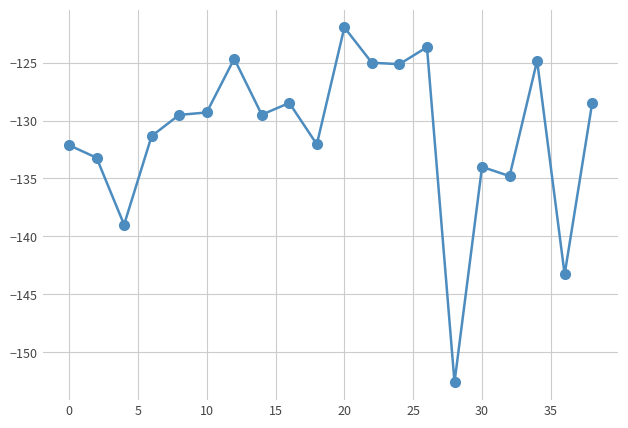

What is the smallest value displayed?

-152.6